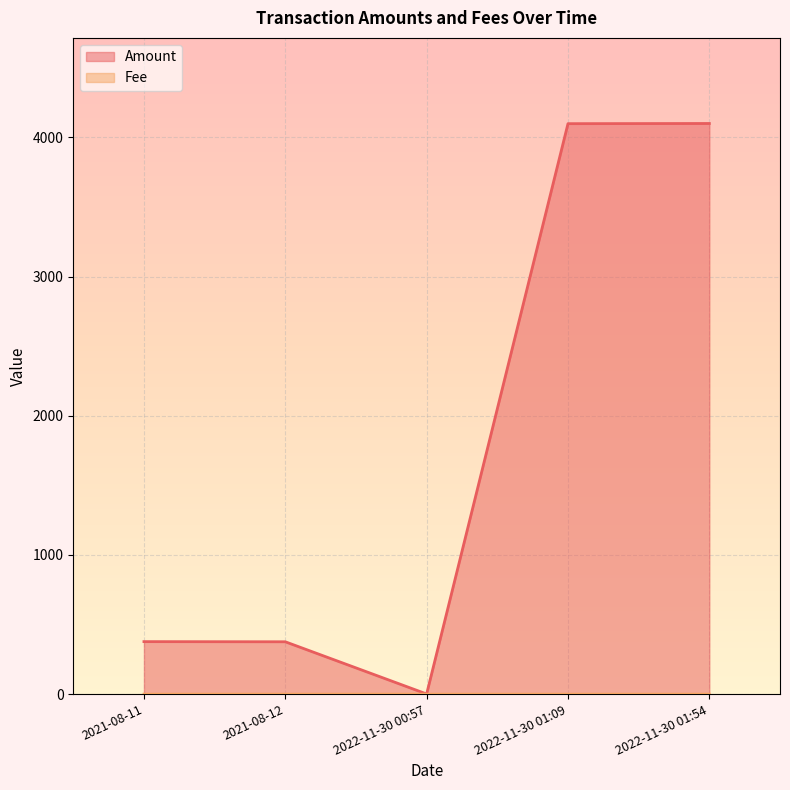

How many lines are shown in the chart?

2